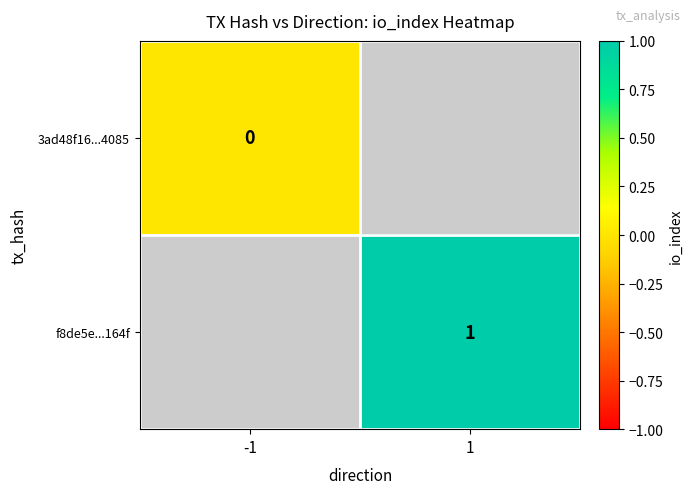

Is it true that f8de5e...164f equals 1.8 at 1?

False